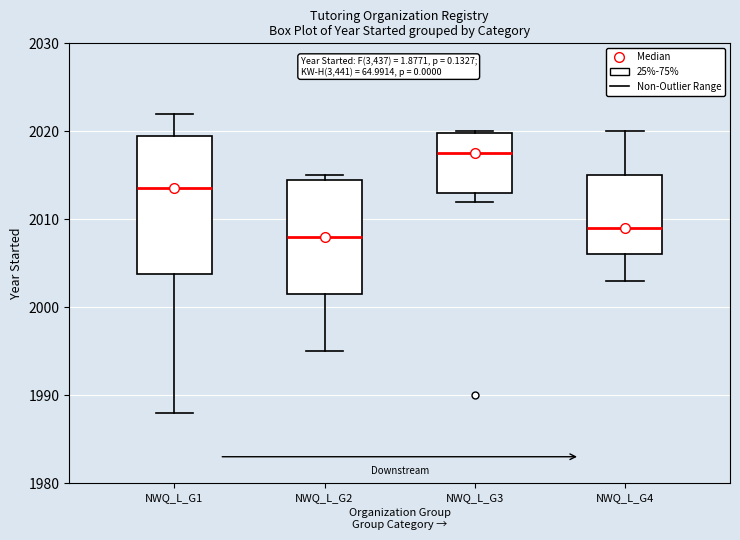

Reading left to right, transcribe this box plot: for each box, give where its median line is, the range the box spans, and where its two whiskers end, as read against the y-axis. The values are not printed on the chart, so give them approximately, as read against the axis.

NWQ_L_G1: median 2014, box 2004 to 2020, whiskers 1988 to 2022
NWQ_L_G2: median 2008, box 2002 to 2015, whiskers 1995 to 2015 (just above the box's upper edge)
NWQ_L_G3: median 2018, box 2013 to 2020, whiskers 2012 to 2020
NWQ_L_G4: median 2009, box 2006 to 2015, whiskers 2003 to 2020